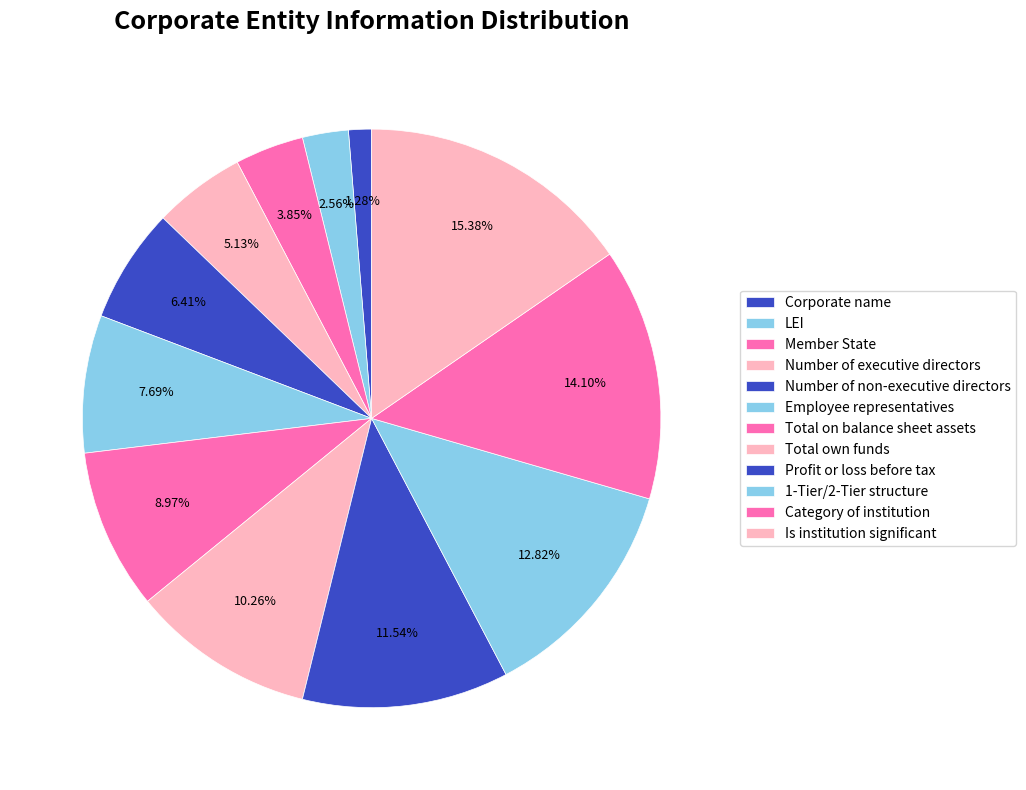

What portion of the pie excludes Corporate name?

98.7%